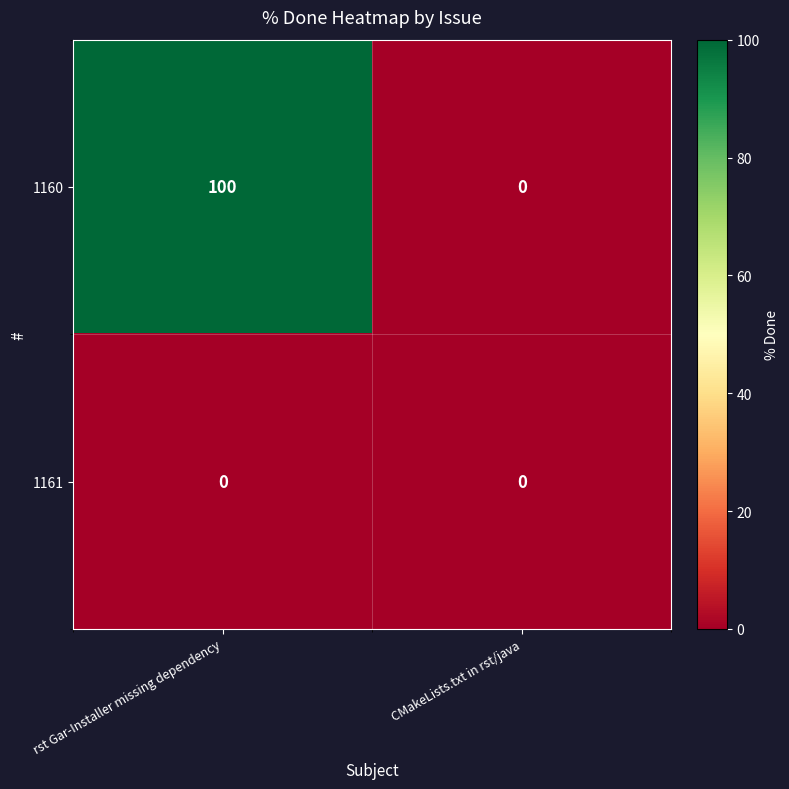

Reading left to right, list all the values displayed in this chart.

1160: 100	0
1161: 0	0